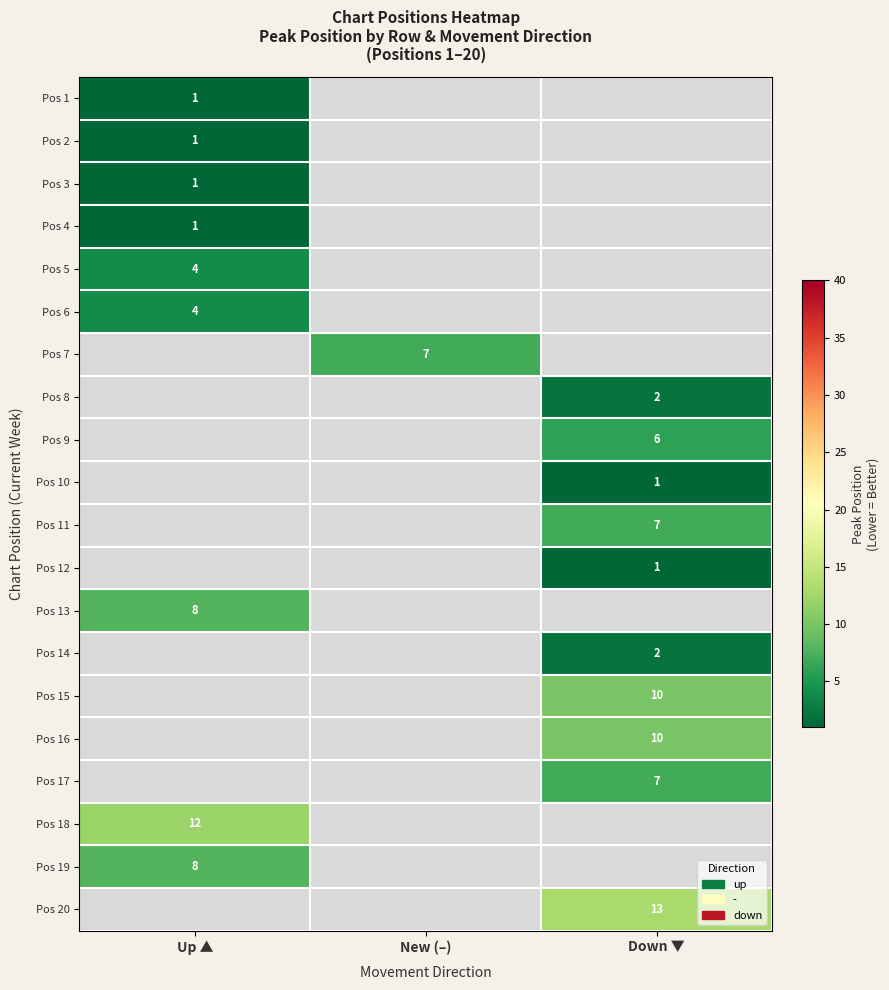

The value of Pos 10 at Down ▼ is 1. True or false?

True